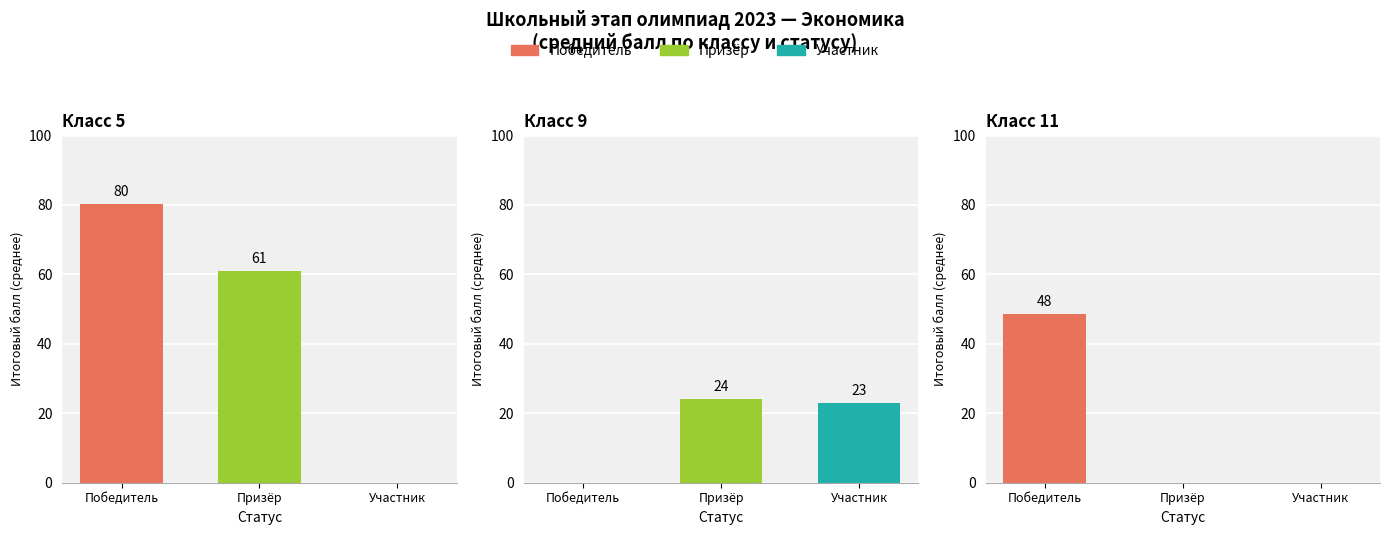

At which label is Итоговый балл closest to 43?

11